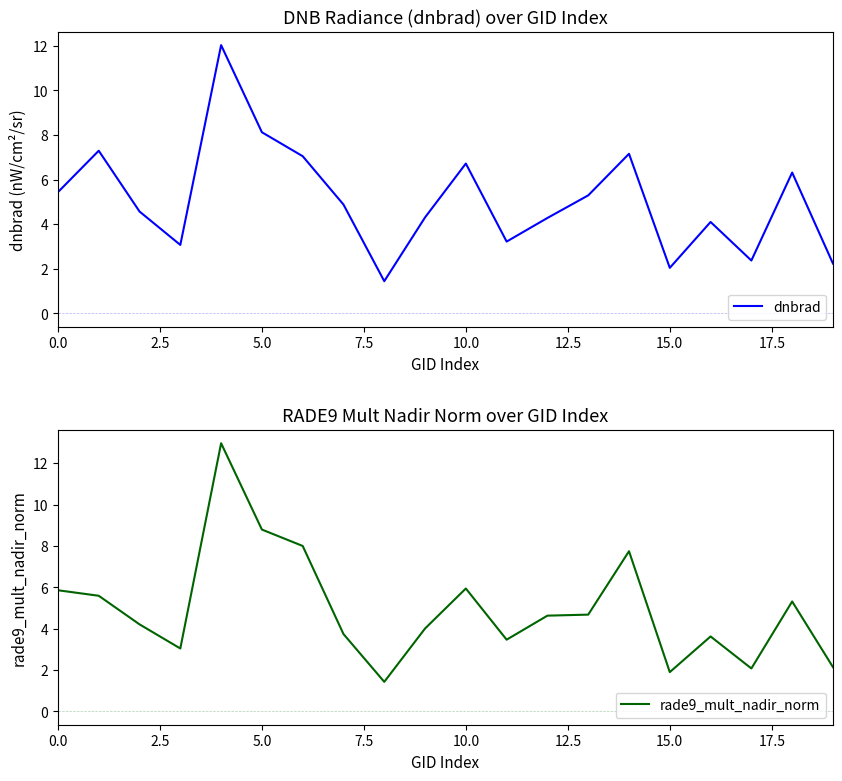

Which series ends up on top after the final intersection of dnbrad and rade9_mult_nadir_norm?

dnbrad